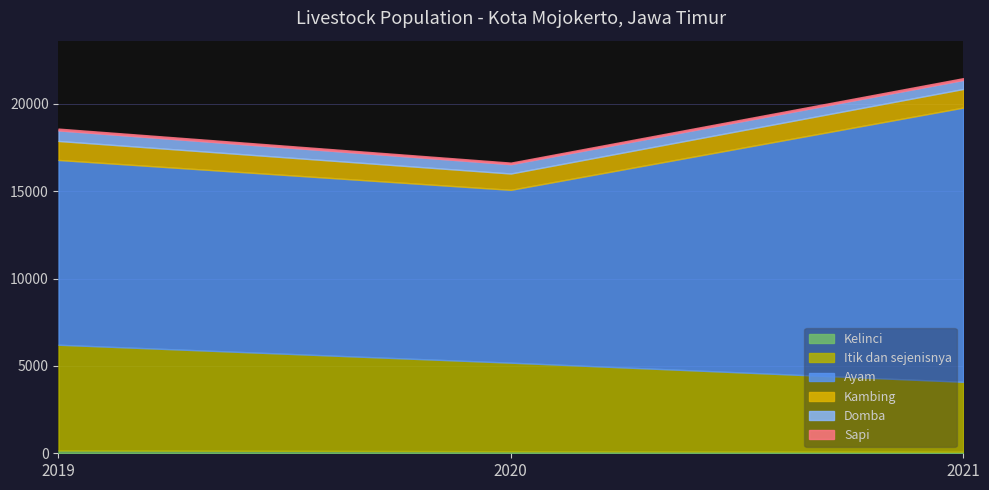

At which category does the chart reach its peak across all series?

2021